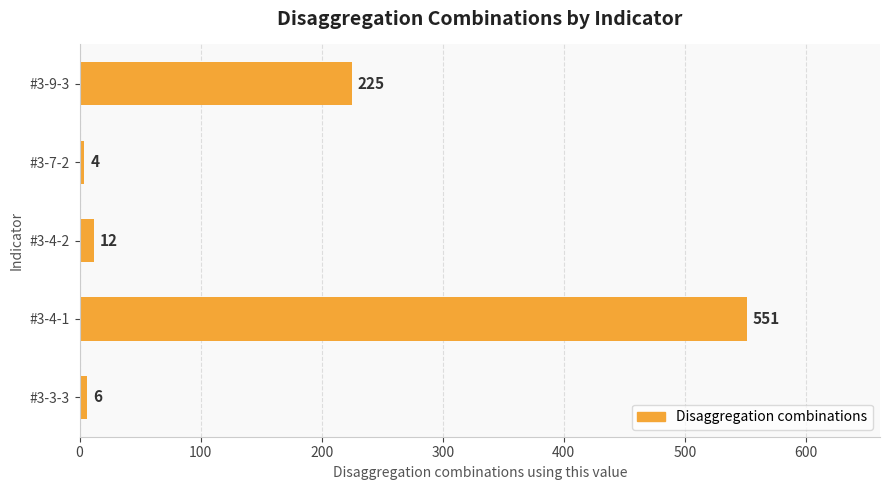

Rank the categories by value from highest to lowest.

#3-4-1, #3-9-3, #3-4-2, #3-3-3, #3-7-2